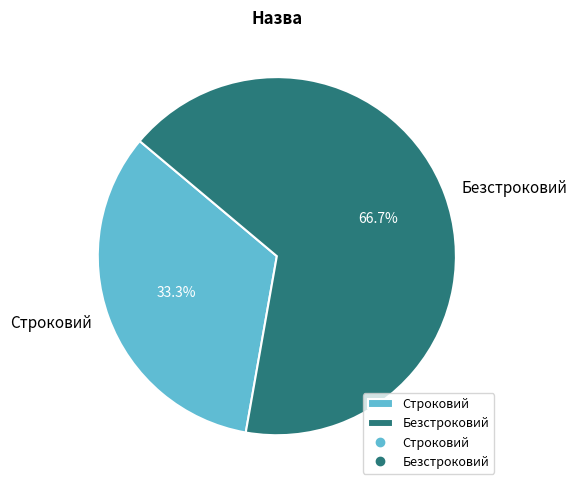

True or false: Строковий accounts for 33% of the total.

True